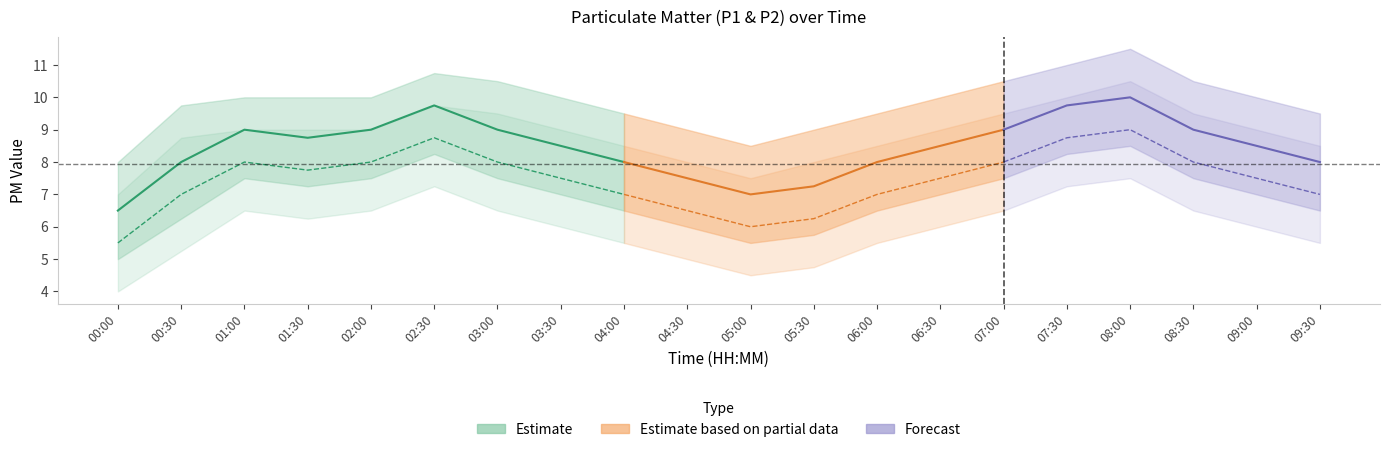

What is the difference between the P2 values at 05:30 and 09:00?

1.2